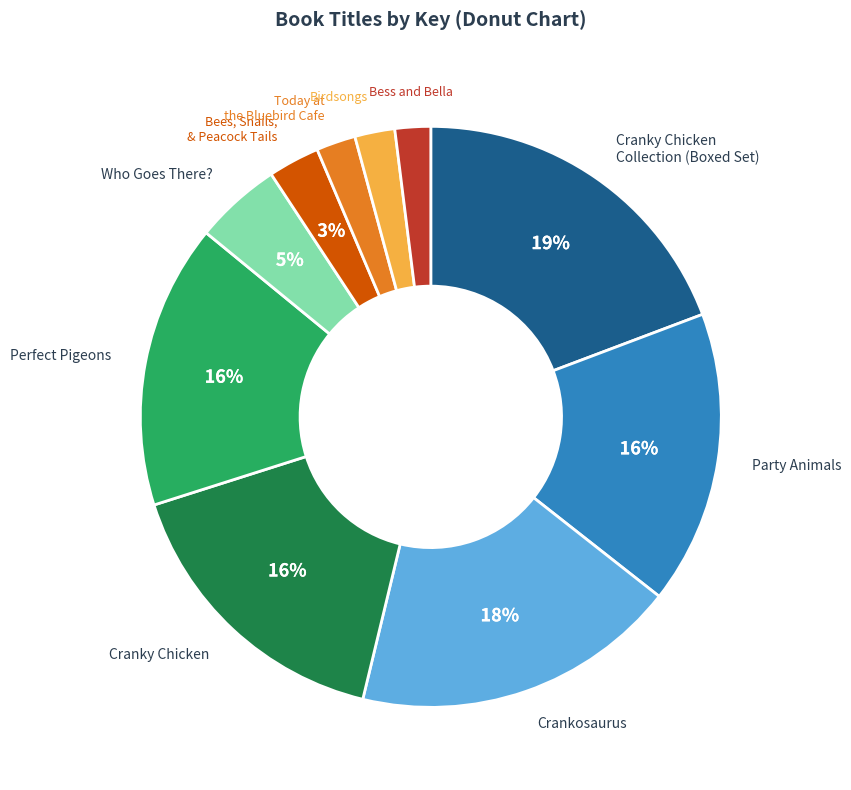

To the nearest percent, what is the average slice percentage?

10%